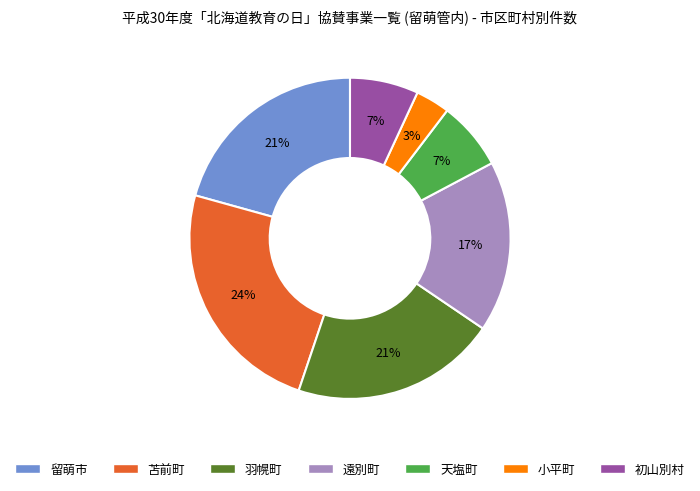

What is the smallest slice in the pie chart?

小平町